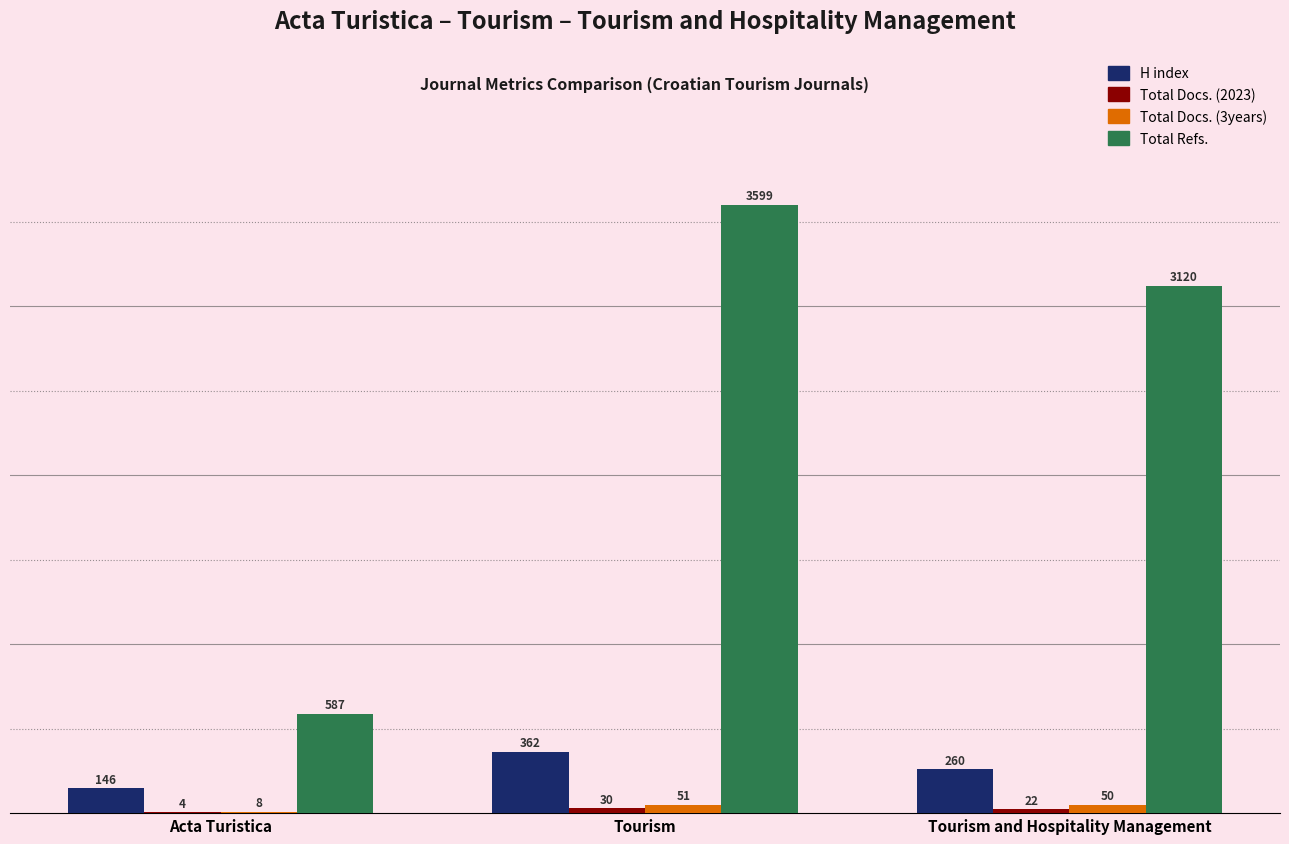

How many categories are shown in the chart?

3